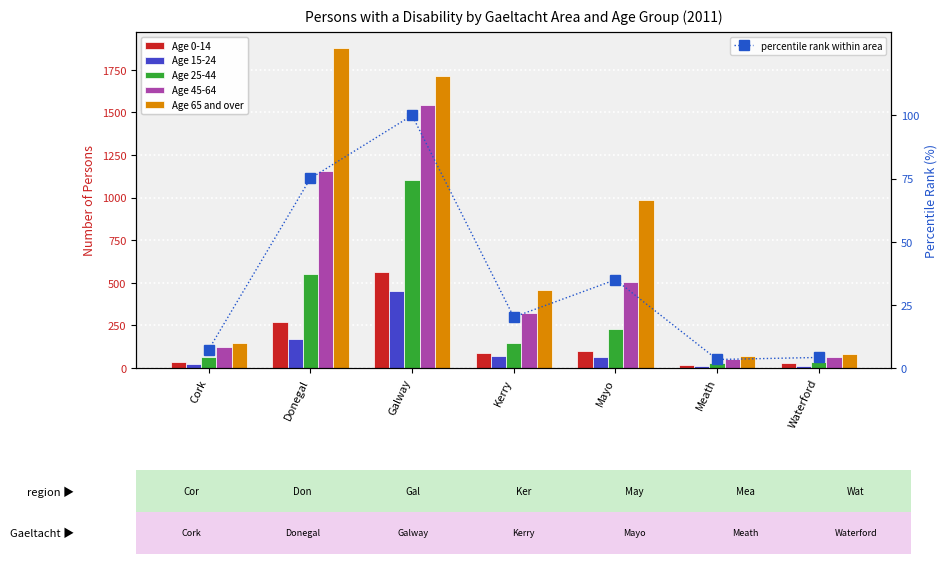

Is it true that percentile rank within area equals 49.4 at Donegal?

False